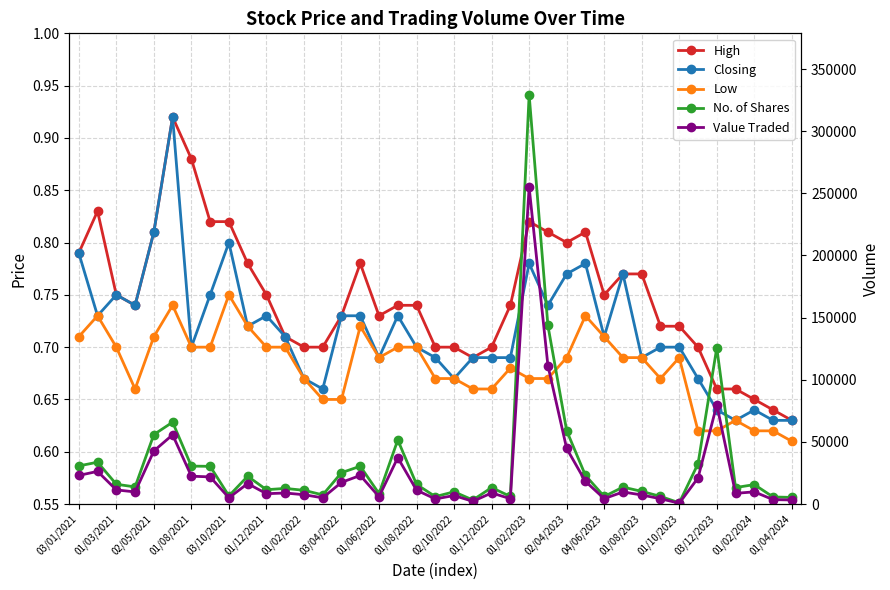

In No. of Shares, how many points are lower than both neighbors (excluding endpoints)?

11